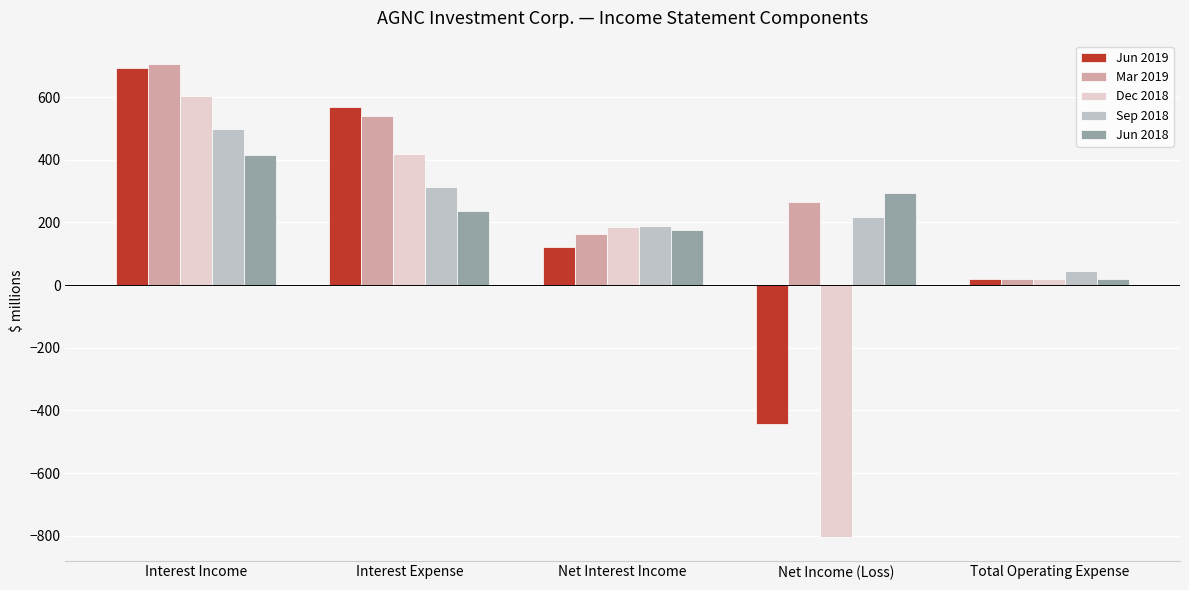

What is the average value of the Jun 2019 series?

192